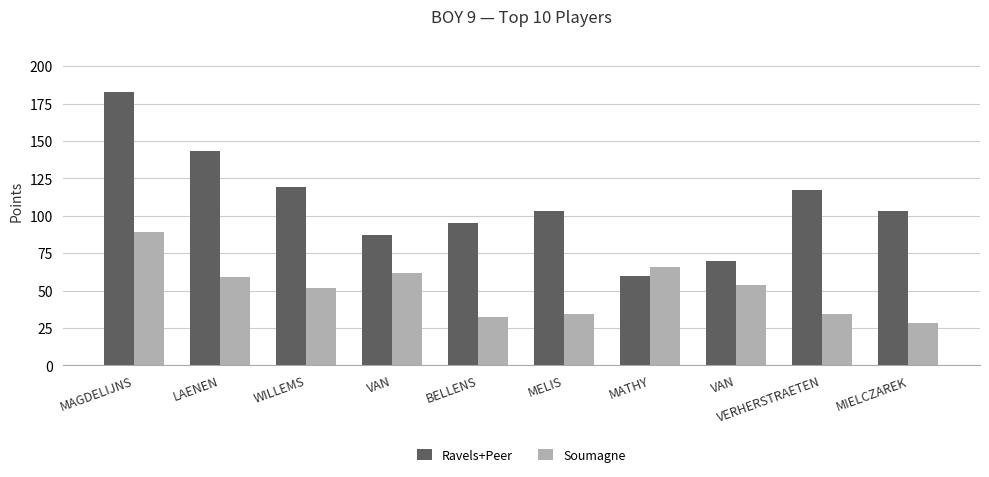

How many groups of bars are there?

10